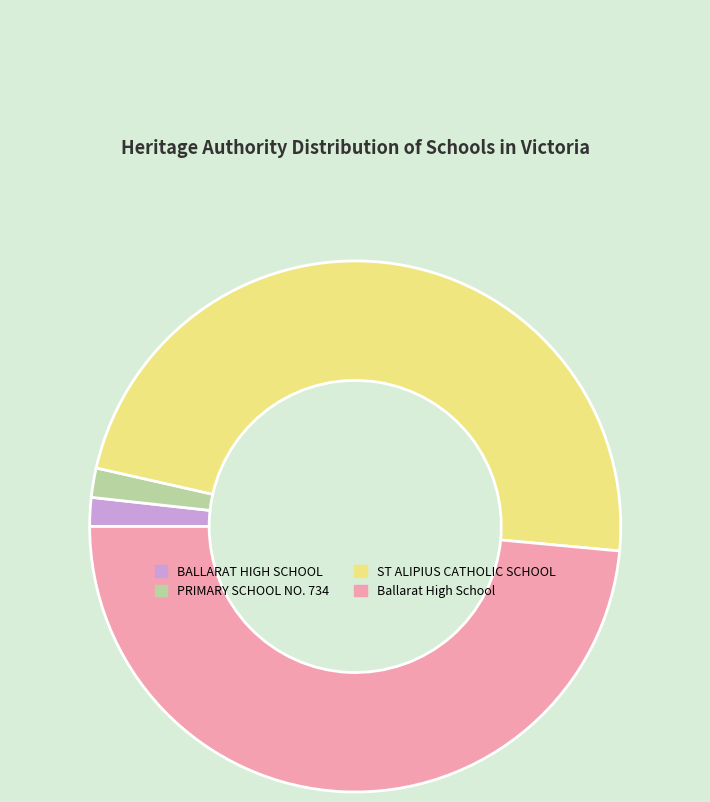

What is the ratio of the value at ST ALIPIUS CATHOLIC SCHOOL to the value at BALLARAT HIGH SCHOOL?

27.4